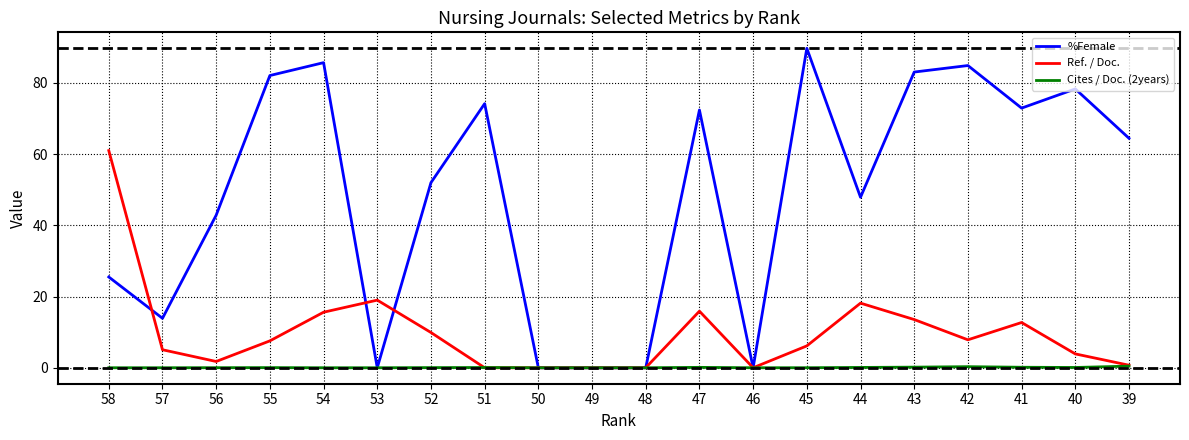

Where is the first local minimum for Ref. / Doc.?

56